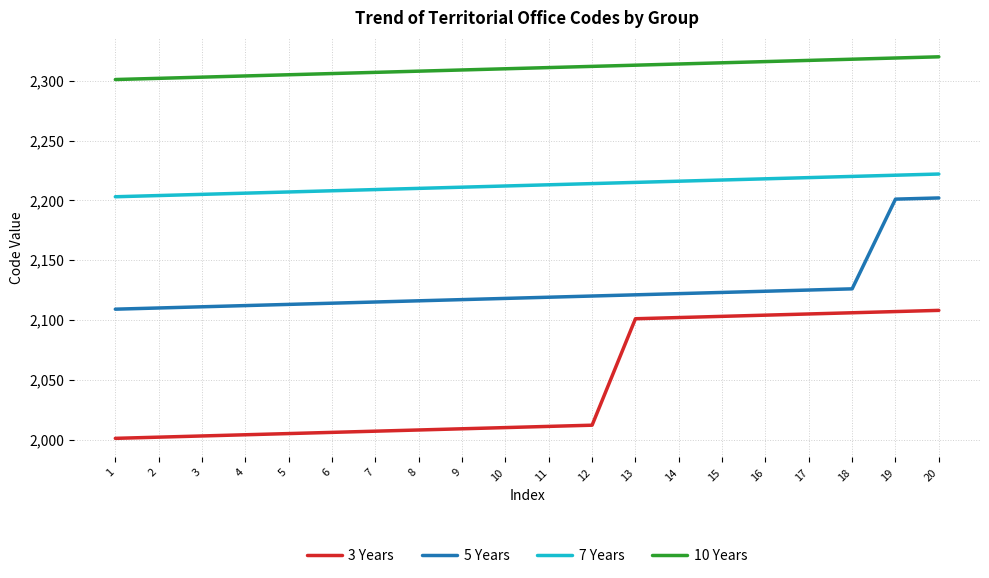

List the series in order of their overall mean, highest first.

10 Years, 7 Years, 5 Years, 3 Years